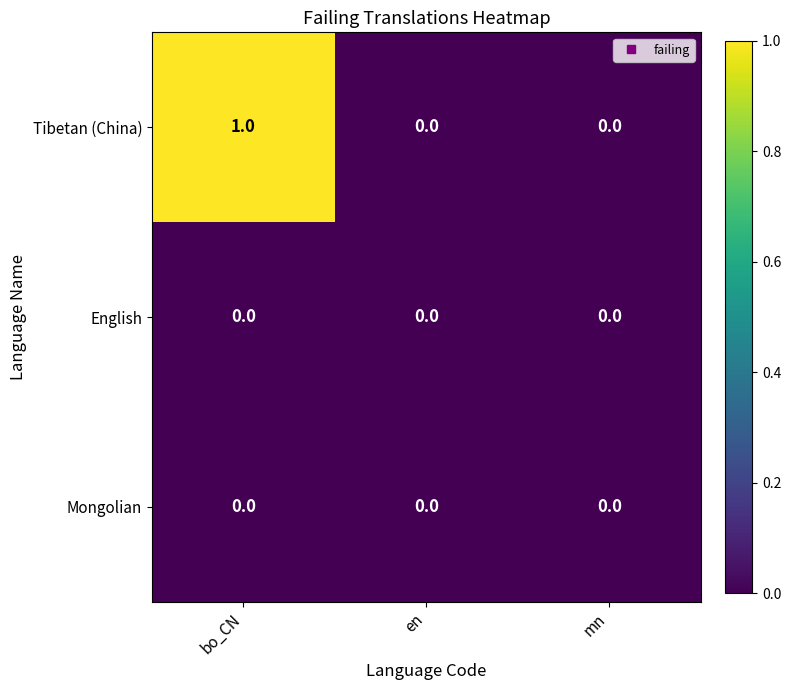

Is it true that Tibetan (China) equals 0 at en?

True